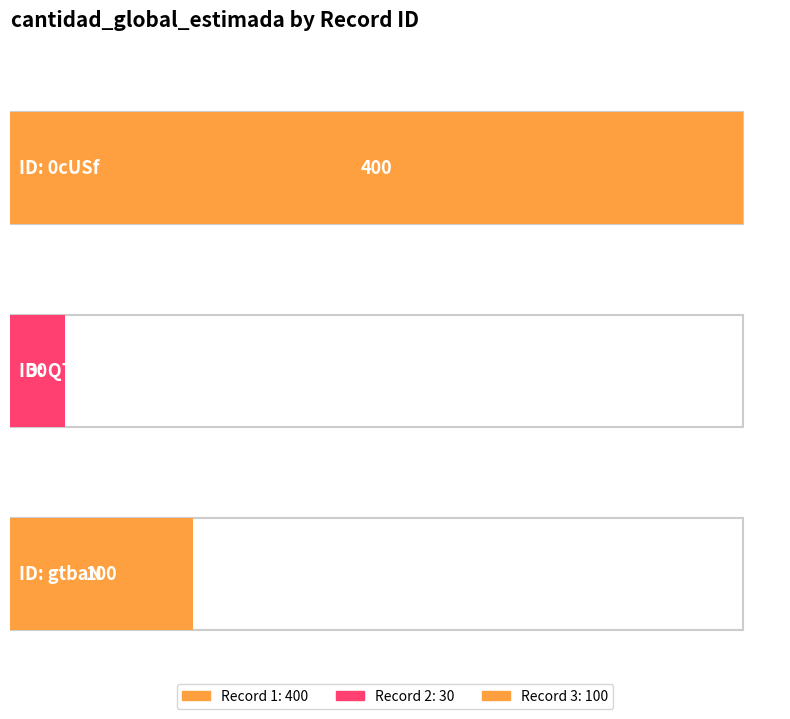

Does the chart contain stacked bars?

No